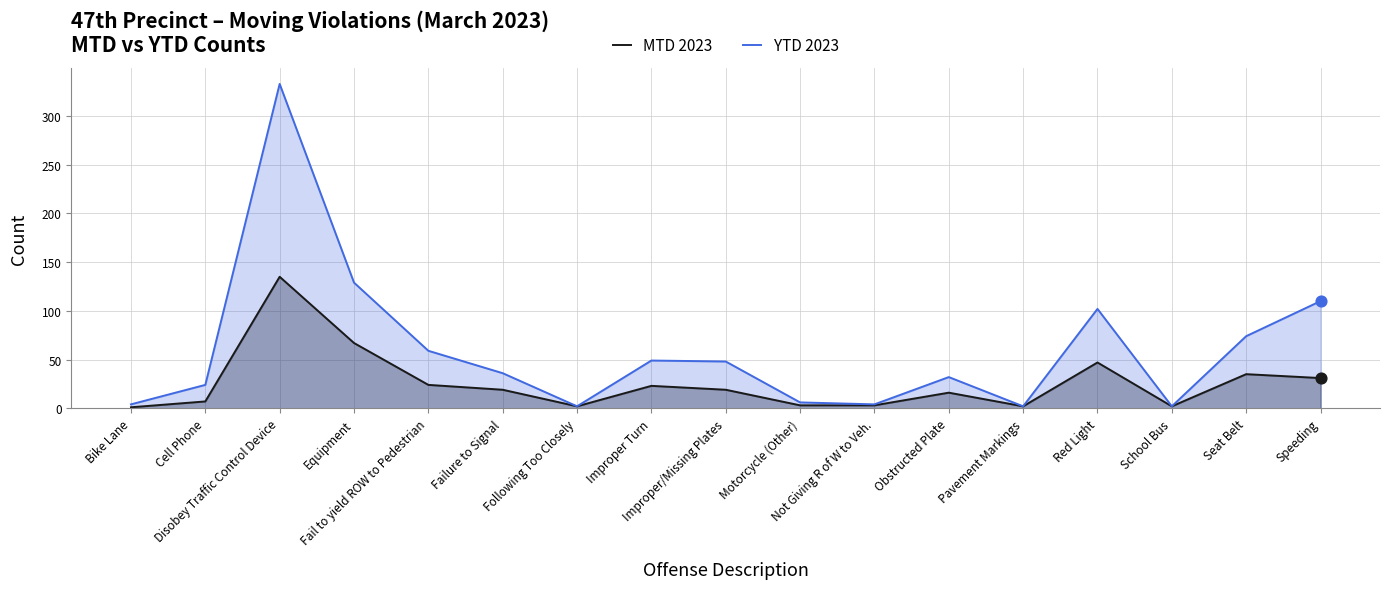

Which series contains the highest Y value?

YTD 2023